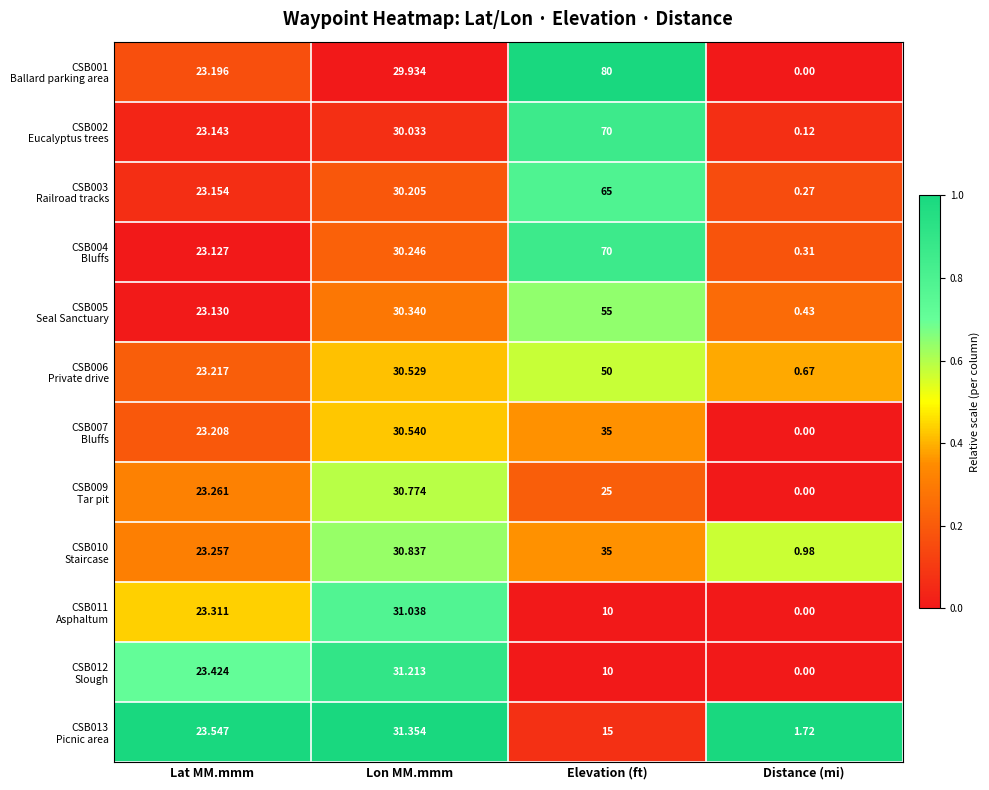

Which label corresponds to the largest value in the chart?

Elevation (ft)